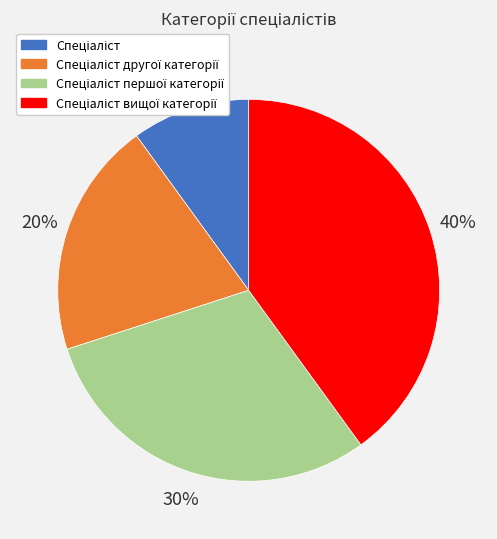

Count the number of slices in the pie.

4